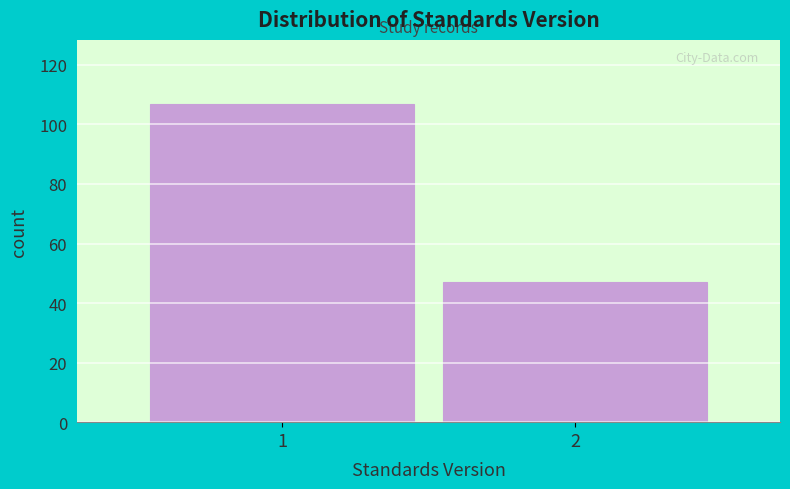

Reading left to right, transcribe all the data shown in this chart.

1=107	2=47